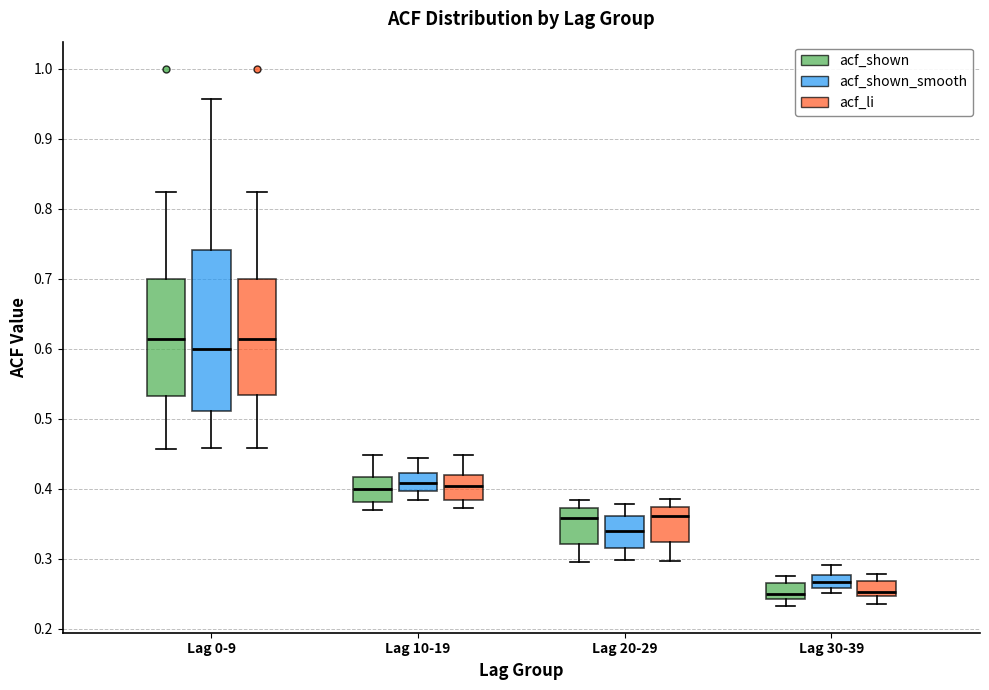

Reading left to right, transcribe this box plot: for each box, give where its median line is, the range the box spans, and where its two whiskers end, as read against the y-axis. The values are not printed on the chart, so give them approximately, as read against the axis.

Lag 0-9 (acf_shown): median 0.61, box 0.53 to 0.70, whiskers 0.46 to 0.82
Lag 0-9 (acf_shown_smooth): median 0.60, box 0.51 to 0.74, whiskers 0.46 to 0.96
Lag 0-9 (acf_li): median 0.61, box 0.53 to 0.70, whiskers 0.46 to 0.82
Lag 10-19 (acf_shown): median 0.40, box 0.38 to 0.42, whiskers 0.37 to 0.45
Lag 10-19 (acf_shown_smooth): median 0.41, box 0.40 to 0.42, whiskers 0.38 to 0.44
Lag 10-19 (acf_li): median 0.40, box 0.38 to 0.42, whiskers 0.37 to 0.45
Lag 20-29 (acf_shown): median 0.36, box 0.32 to 0.37, whiskers 0.30 to 0.38
Lag 20-29 (acf_shown_smooth): median 0.34, box 0.32 to 0.36, whiskers 0.30 to 0.38
Lag 20-29 (acf_li): median 0.36, box 0.32 to 0.37, whiskers 0.30 to 0.39
Lag 30-39 (acf_shown): median 0.25, box 0.24 to 0.27, whiskers 0.23 to 0.28
Lag 30-39 (acf_shown_smooth): median 0.27, box 0.26 to 0.28, whiskers 0.25 to 0.29
Lag 30-39 (acf_li): median 0.25 (just above the box's lower edge), box 0.25 to 0.27, whiskers 0.24 to 0.28